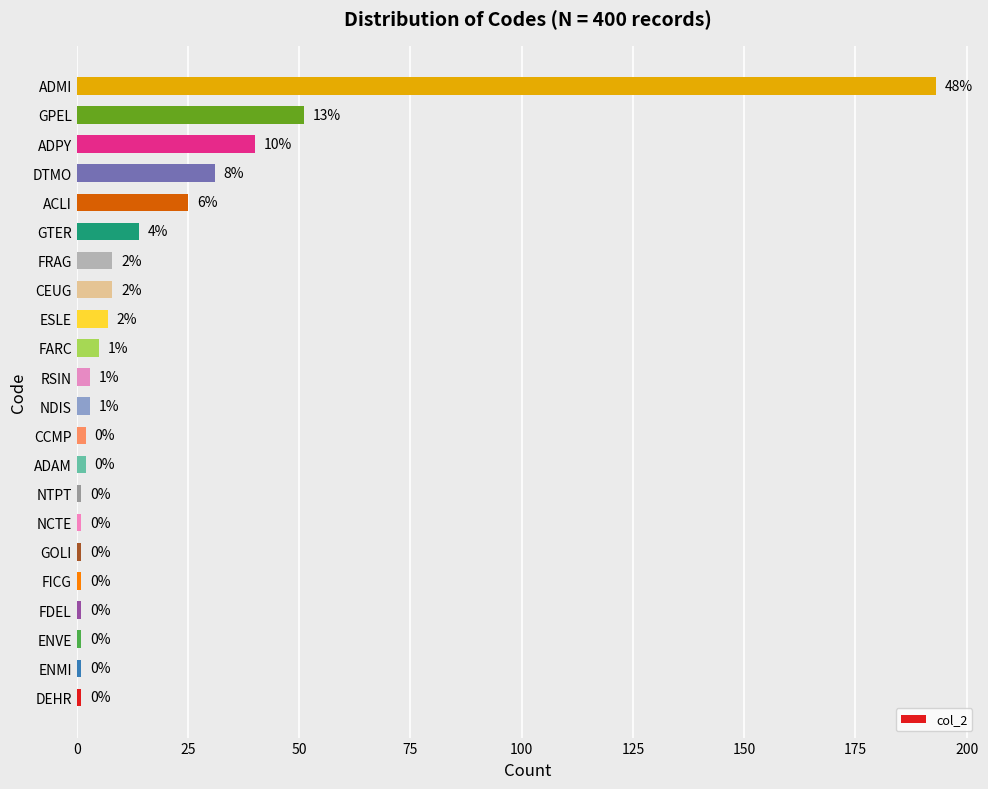

Are the bars horizontal?

Yes